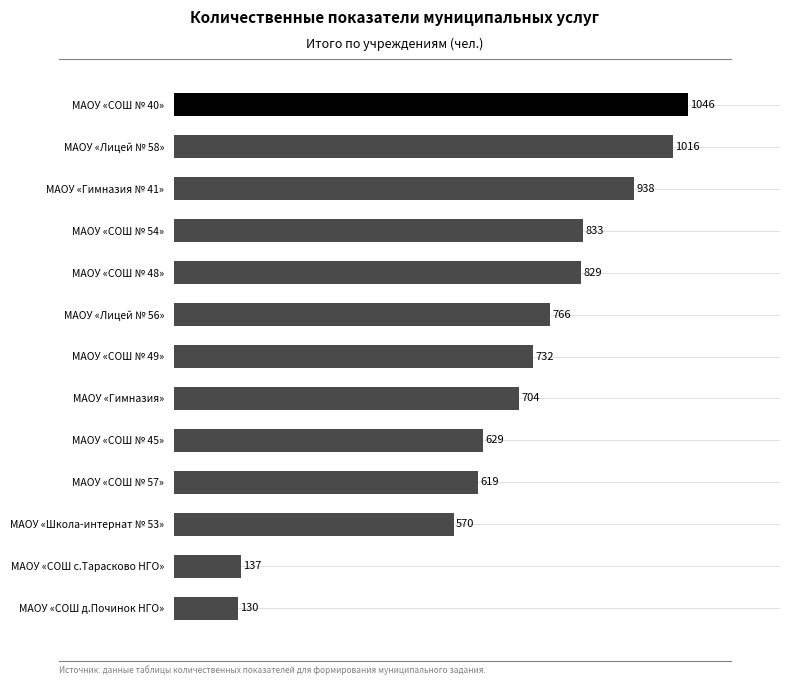

Where is the data nearest to the value 588?

МАОУ «Школа-интернат № 53»